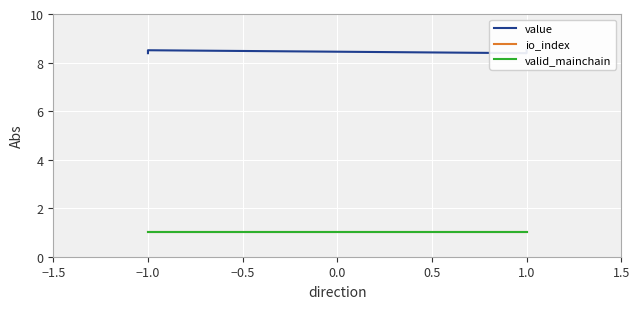

At which label does value reach its peak?

−1.0